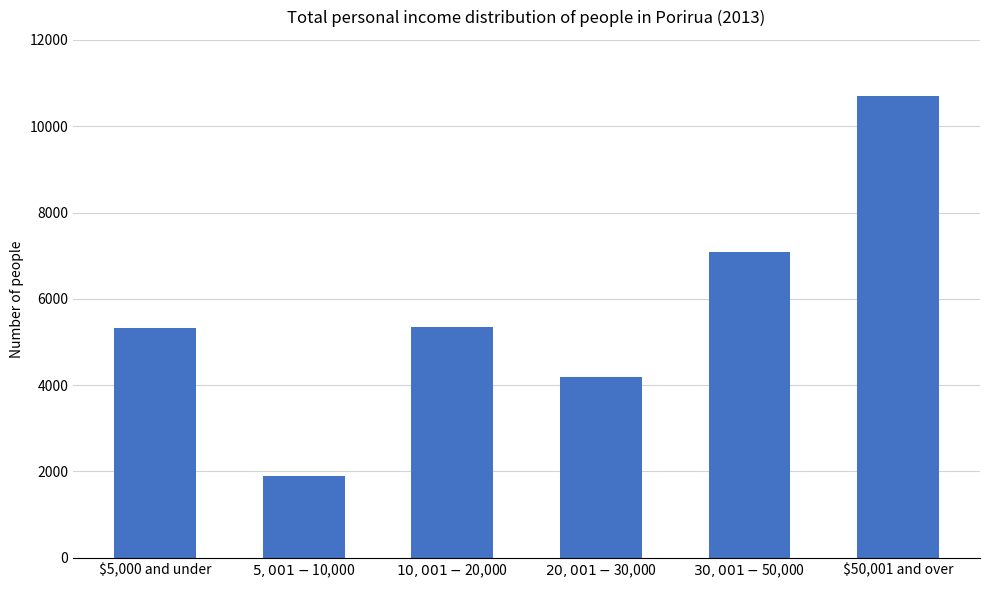

True or false: the data shows 15096 at $50,001 and over.

False